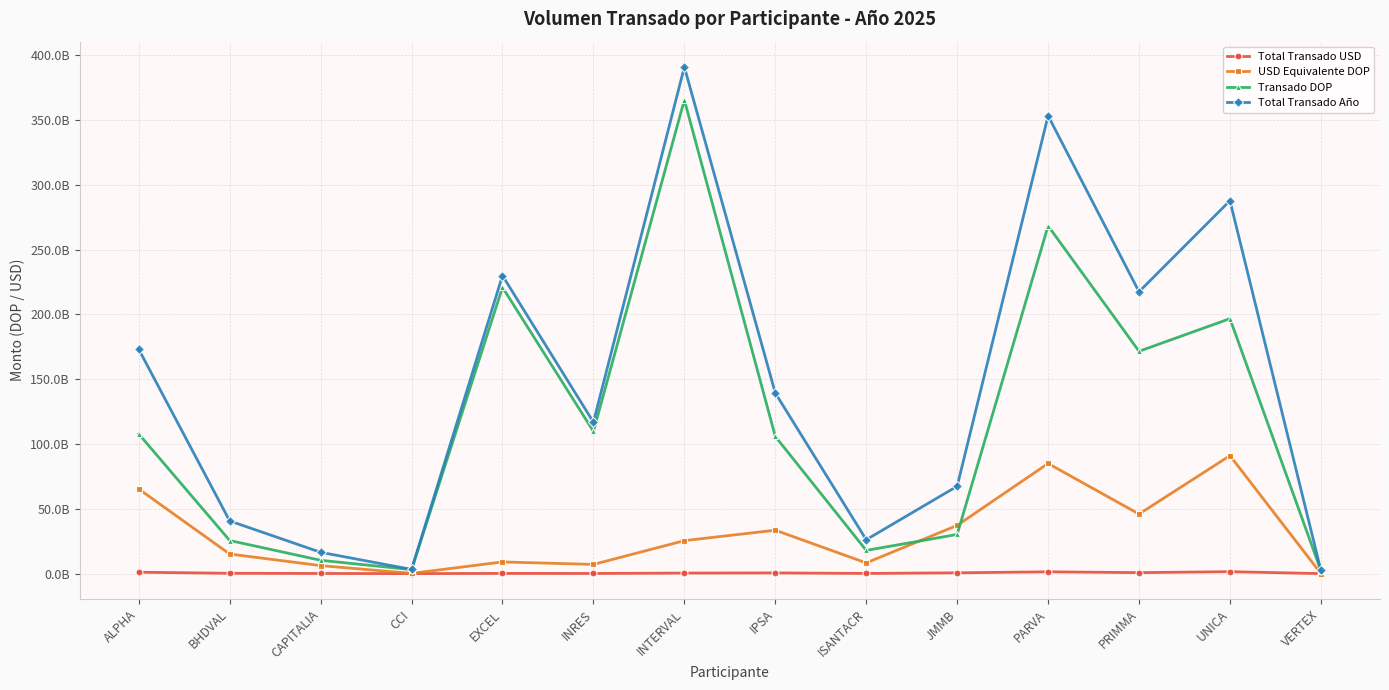

What is the sum of all Transado DOP values?

1635163149847.4